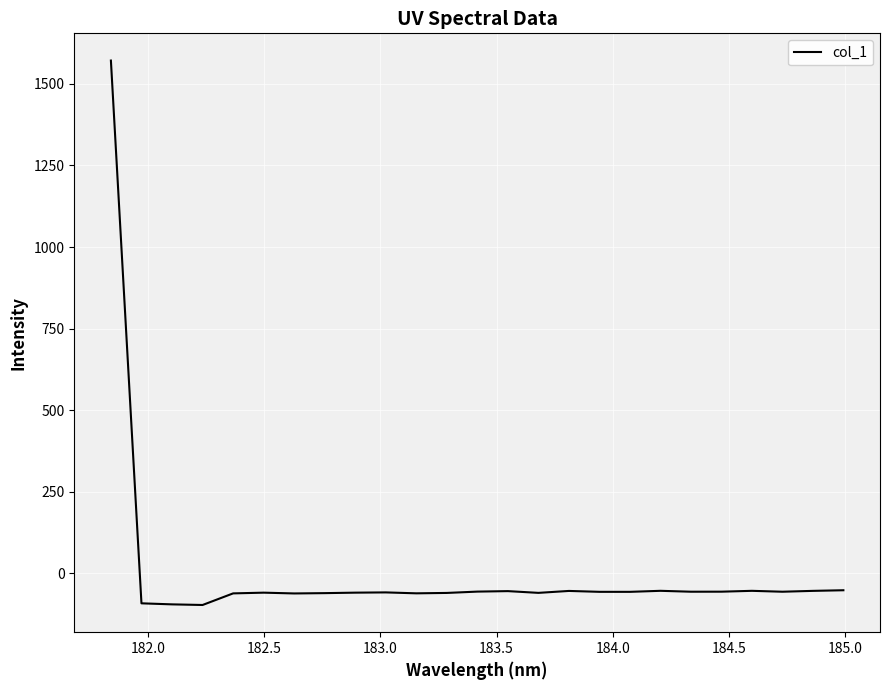

What is the difference between the maximum and minimum values?

1668.3